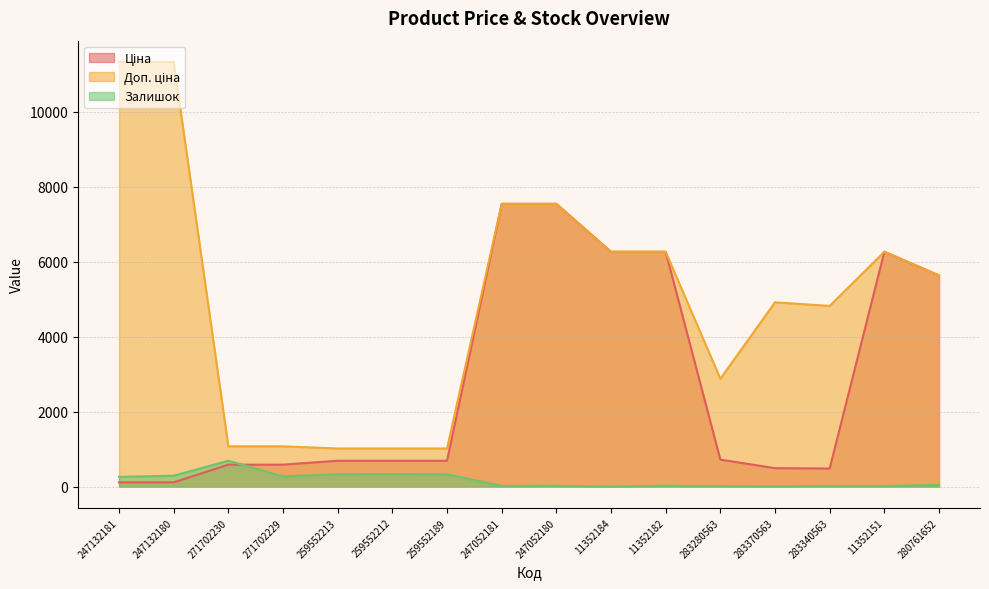

What position from the right is 271702229?

13